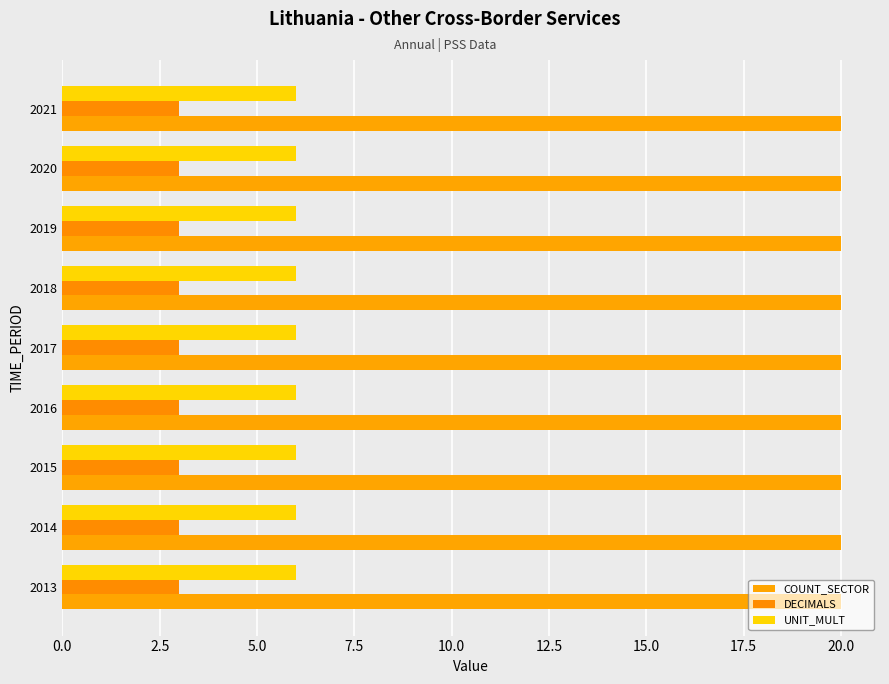

Is the value of UNIT_MULT at 2020 greater than the value of DECIMALS at 2018?

Yes